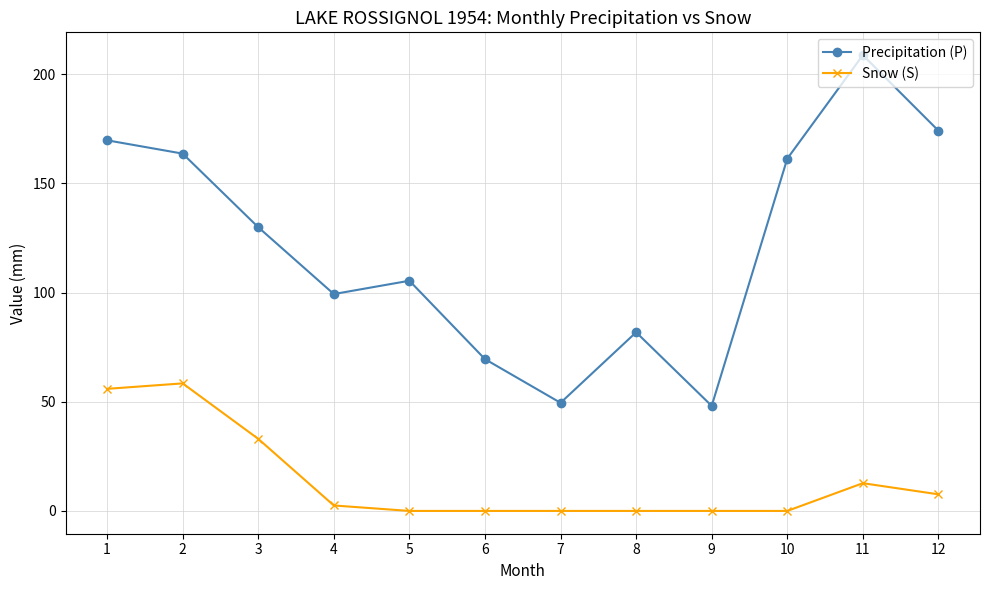

Is this an area chart (filled region under the line)?

No